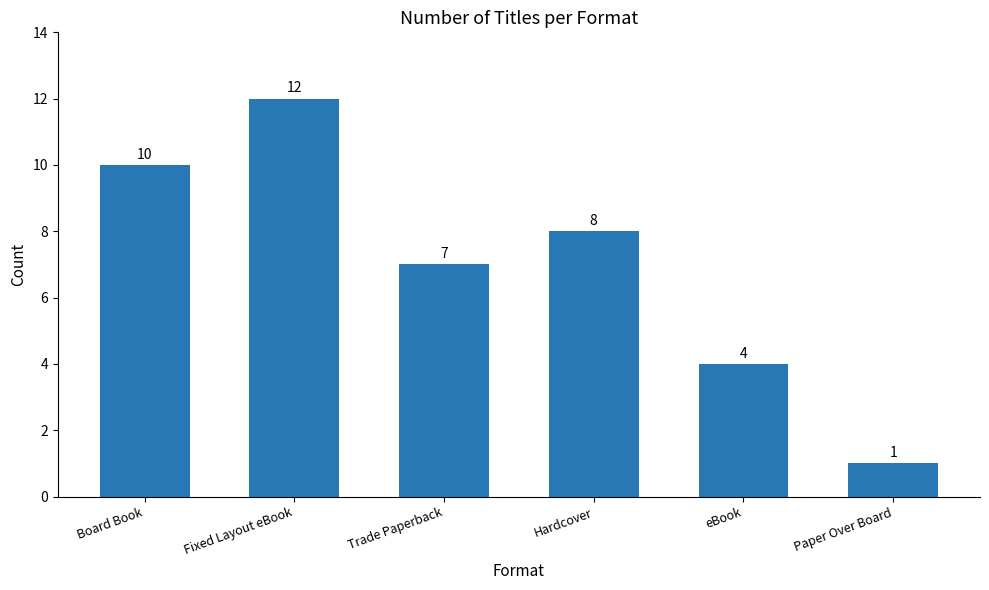

Reading right to left, list all the values displayed in this chart.

Paper Over Board=1	eBook=4	Hardcover=8	Trade Paperback=7	Fixed Layout eBook=12	Board Book=10